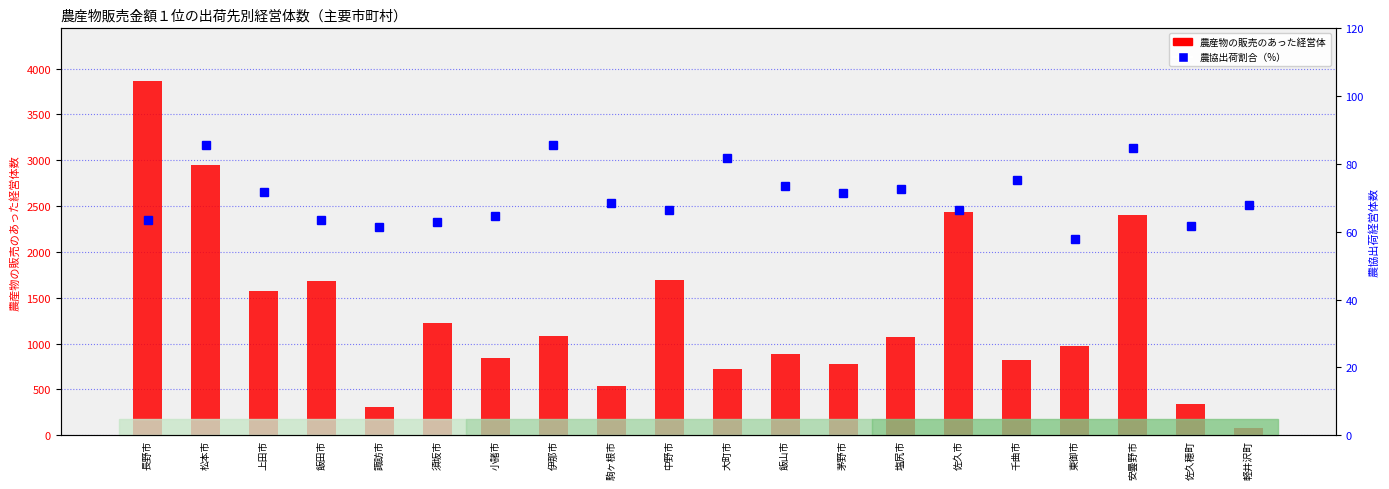

Rank the series by their average value, from lowest to highest.

農協出荷割合（%）, 農産物の販売のあった経営体